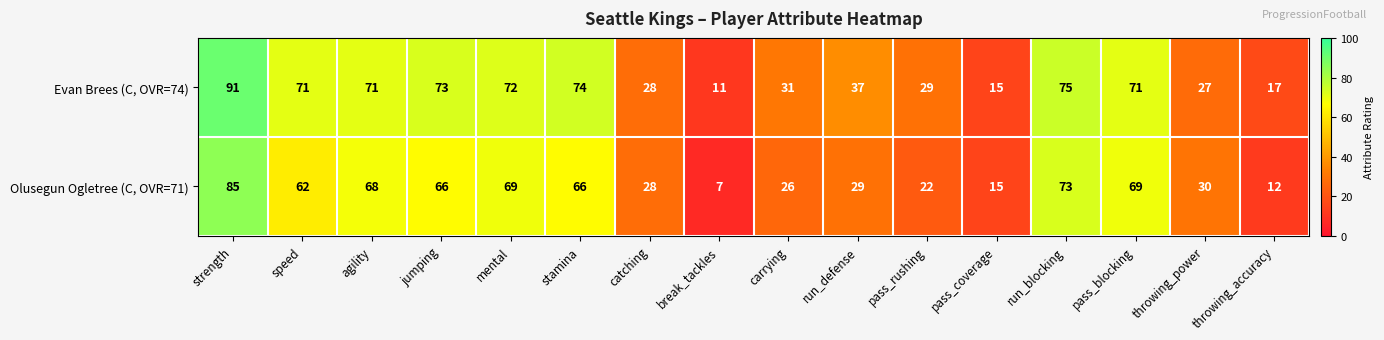

At which label does Evan Brees (C, OVR=74) reach its minimum?

break_tackles